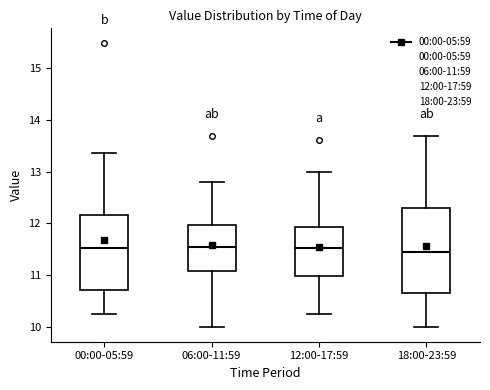

Reading left to right, read every box against the y-axis: the position of its median line, the range the box covers, and the ends of its whiskers. The values are not printed on the chart, so give them approximately, as read against the axis.

00:00-05:59: median 11.5, box 10.7 to 12.2, whiskers 10.3 to 13.4
06:00-11:59: median 11.6, box 11.1 to 12.0, whiskers 10.0 to 12.8
12:00-17:59: median 11.5, box 11.0 to 11.9, whiskers 10.3 to 13.0
18:00-23:59: median 11.5, box 10.7 to 12.3, whiskers 10.0 to 13.7